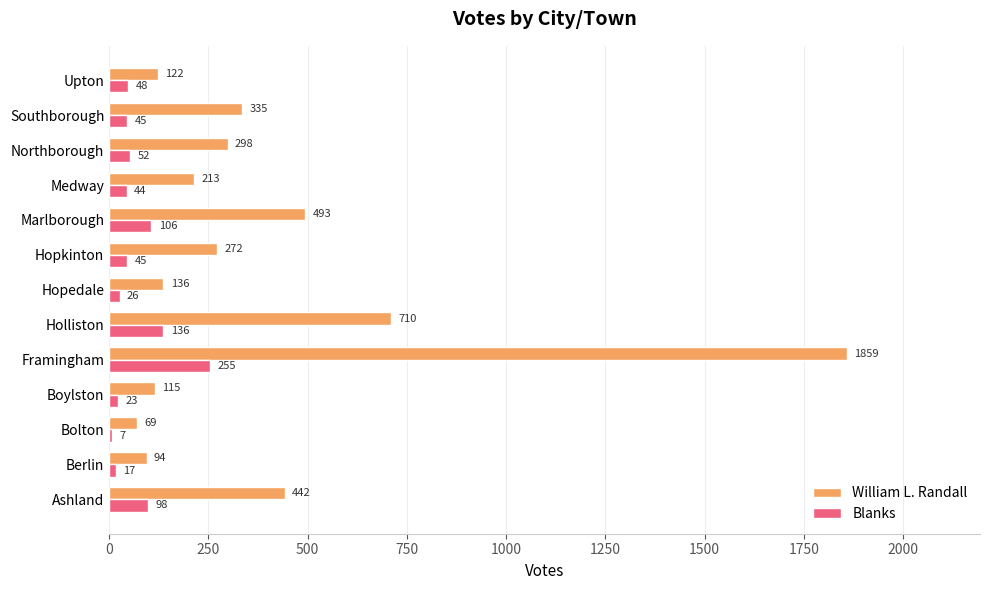

What is the average value of the William L. Randall series?

397